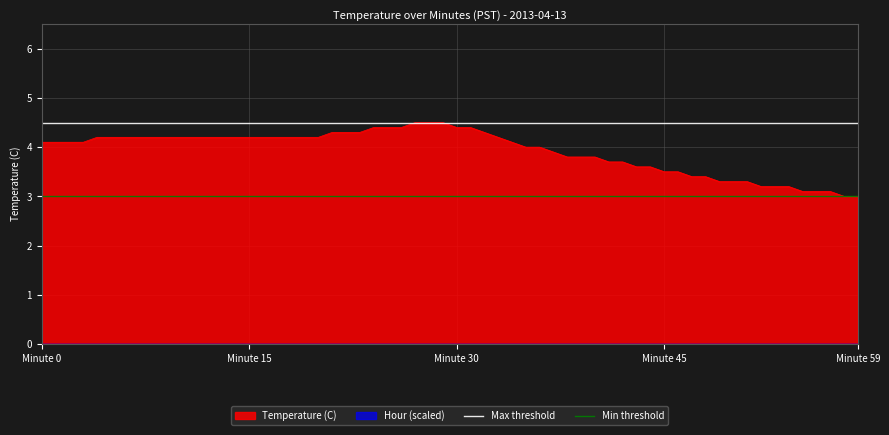

The Max threshold series shows 1.2 at Minute 0. True or false?

False